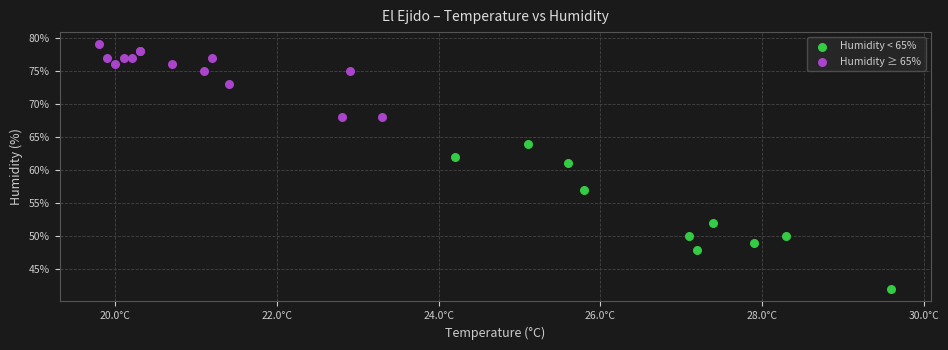

Which series has the widest spread of Y values?

Humidity < 65%